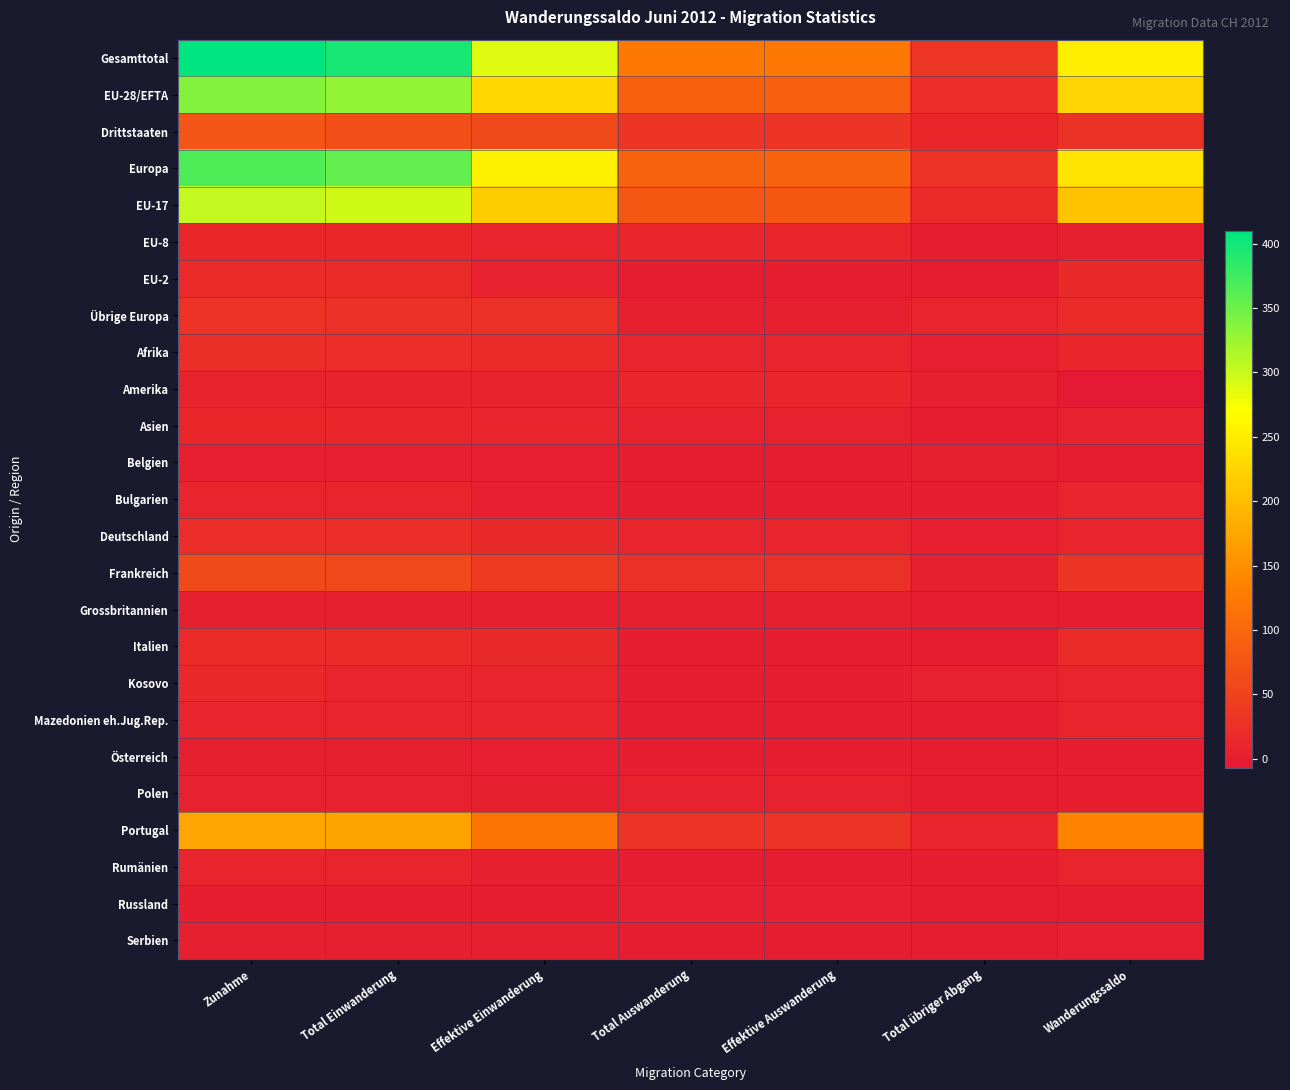

At how many categories does at least one series exceed 227?

4